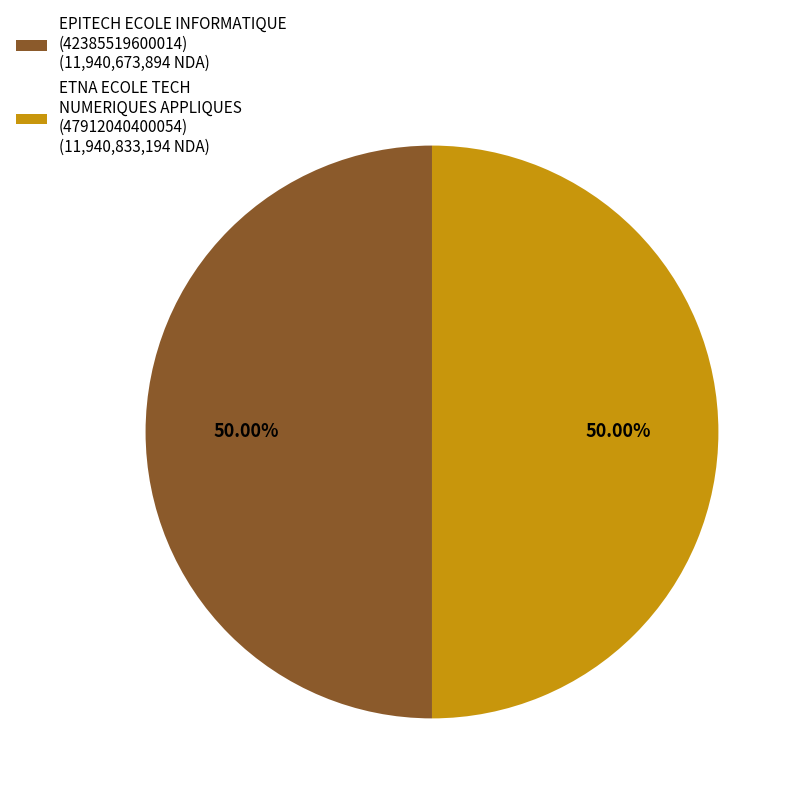

Is the sum of ETNA ECOLE TECH NUMERIQUES APPLIQUES (47912040400054) (11,940,833,194 NDA) and EPITECH ECOLE INFORMATIQUE (42385519600014) (11,940,673,894 NDA) greater than half?

Yes